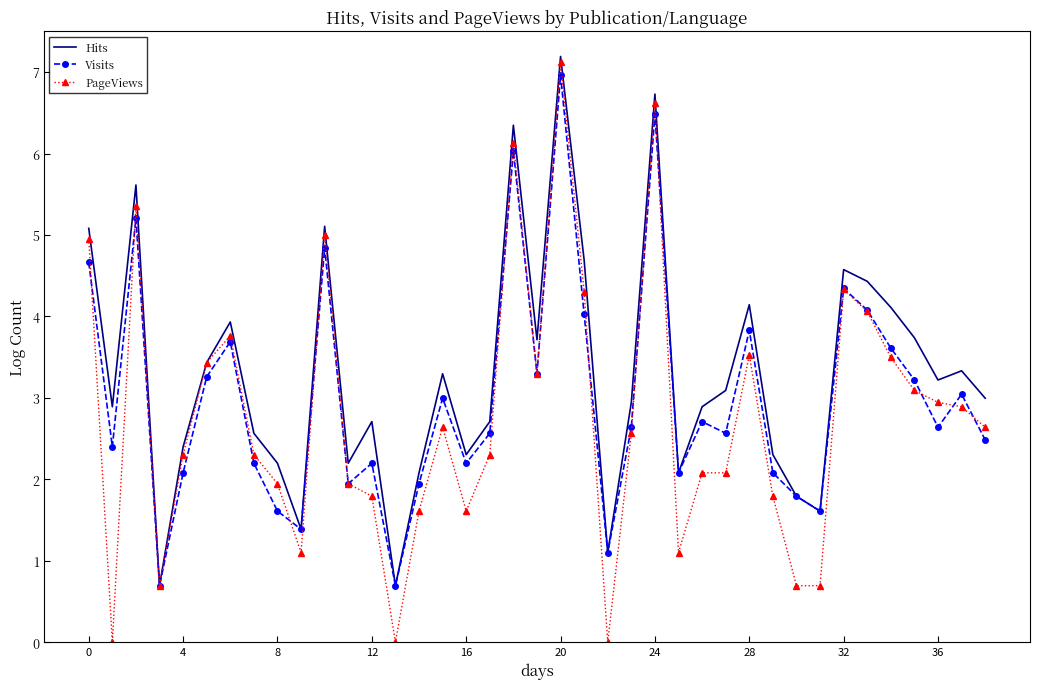

Which series has the largest range (max minus min)?

PageViews